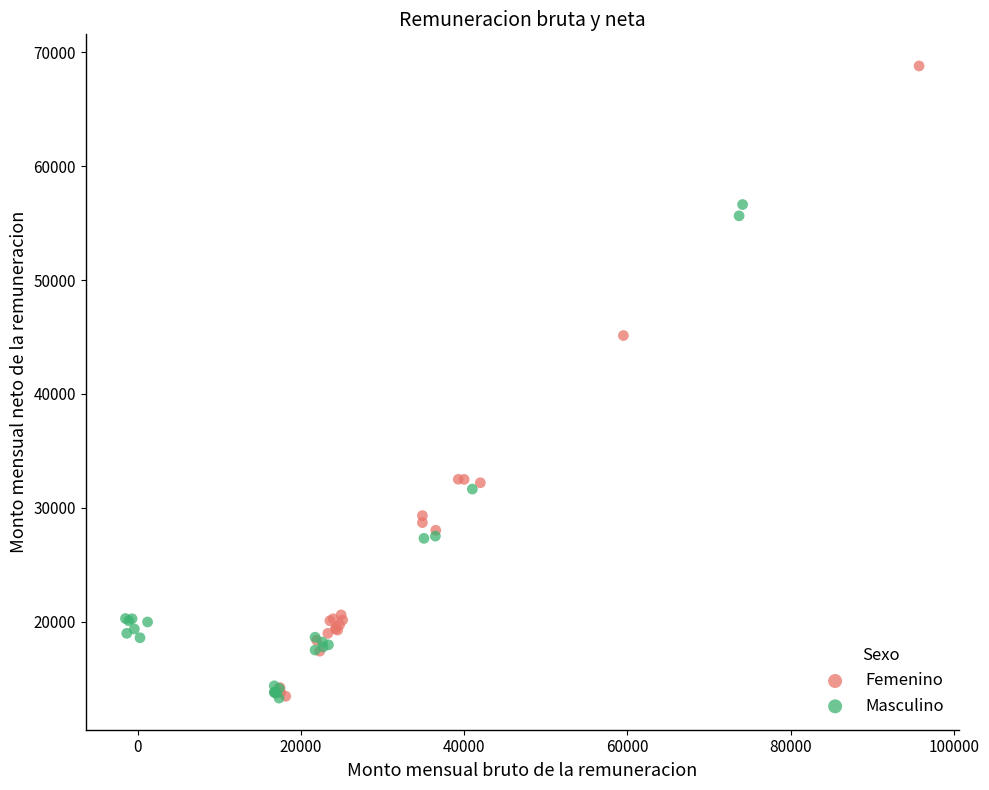

What are all the series names shown in the legend?

Femenino, Masculino